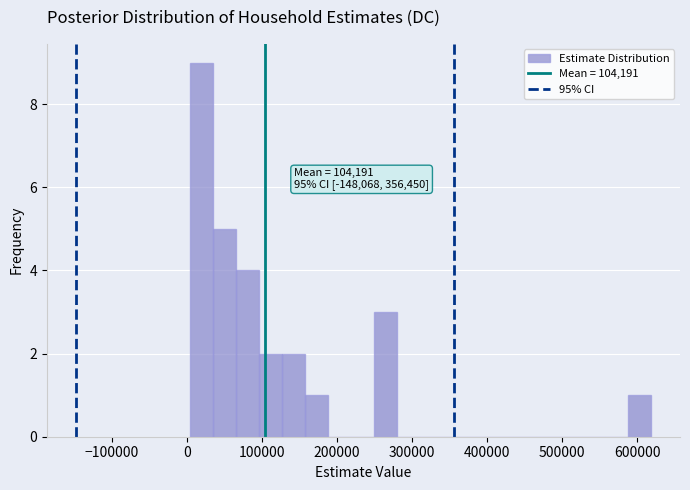

Read against the x-axis, roughly where is the centre of the tallest bar?

20000